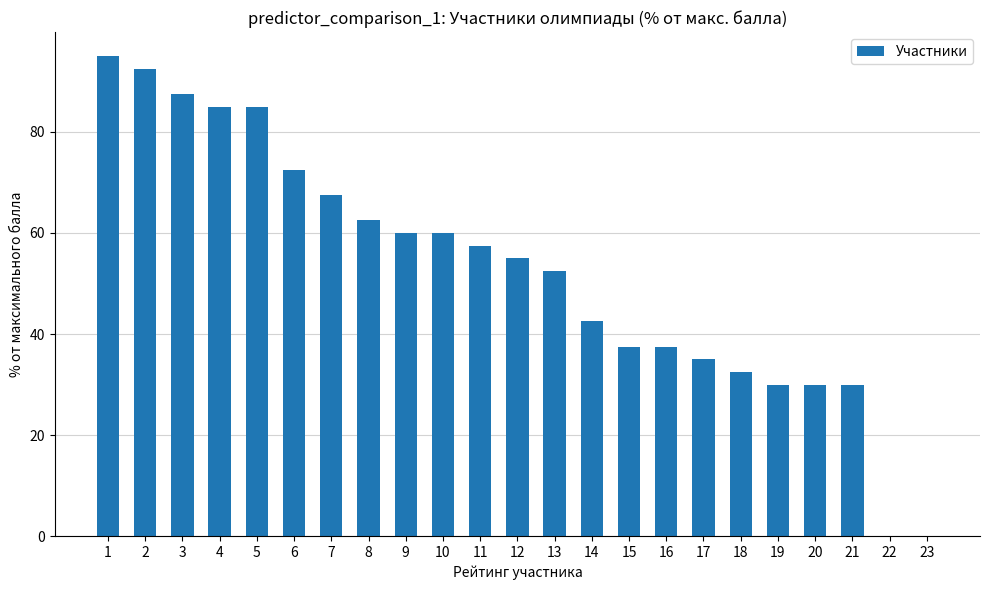

Between 19 and 17, which is larger?

17